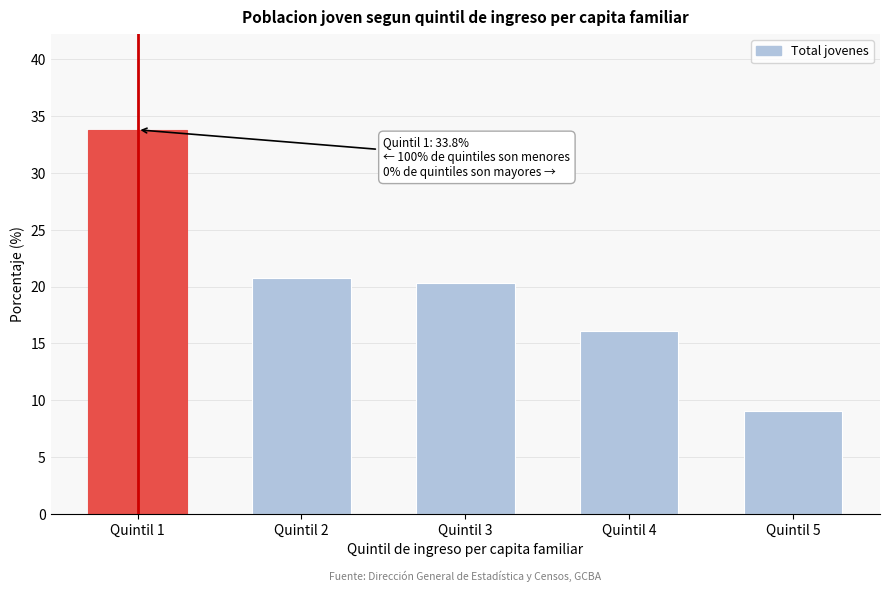

Reading left to right, transcribe all the data shown in this chart.

Quintil 1=33.8	Quintil 2=20.8	Quintil 3=20.3	Quintil 4=16.1	Quintil 5=9.0